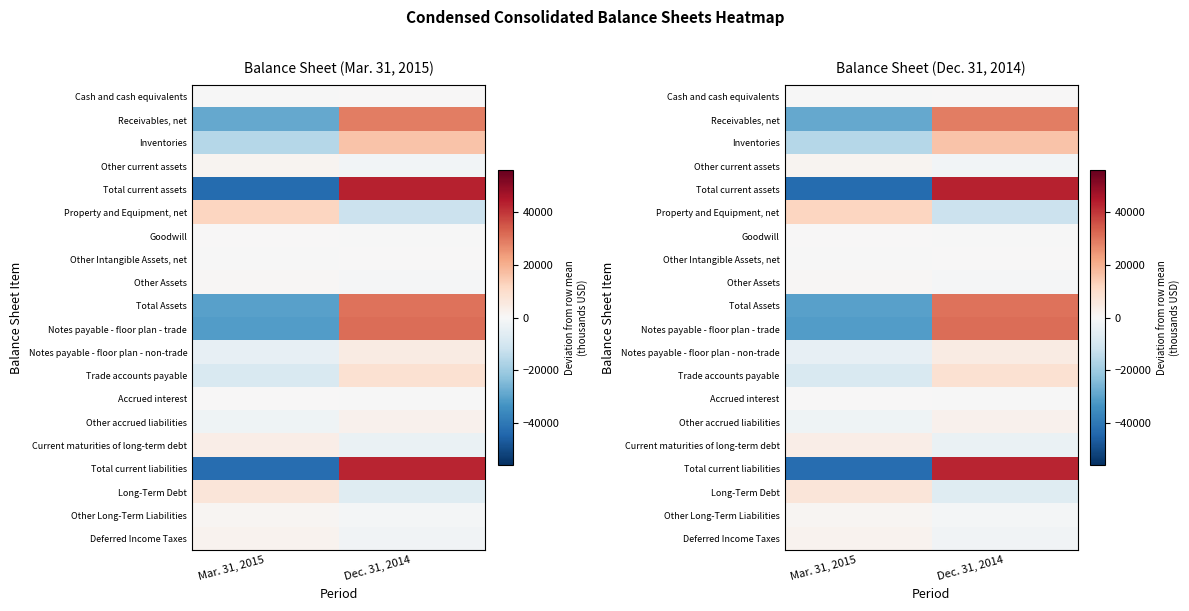

How many values in the Total current liabilities series are below 42756?

1